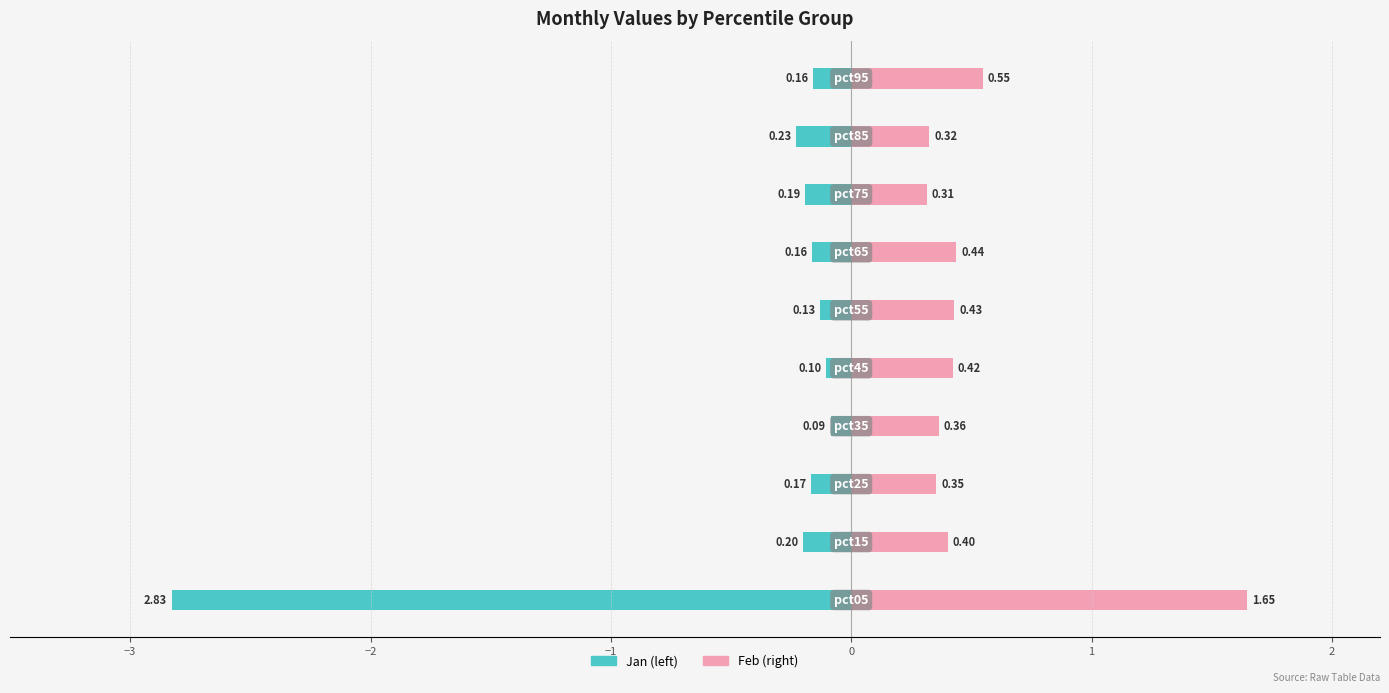

What is the difference between the maximum and minimum values in the Feb series?

1.3